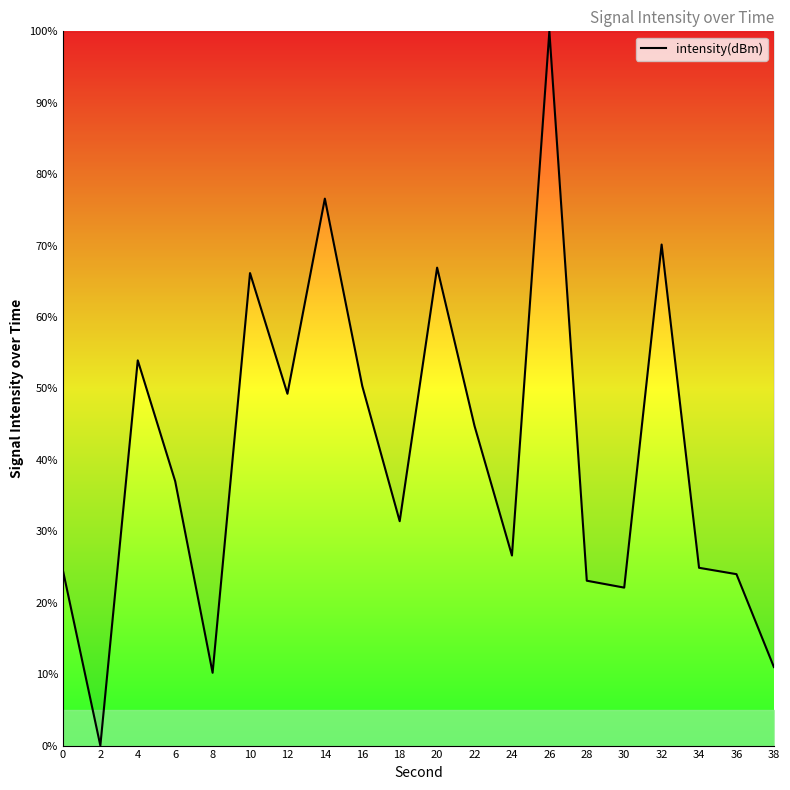

What is the sum of all values?

812.9